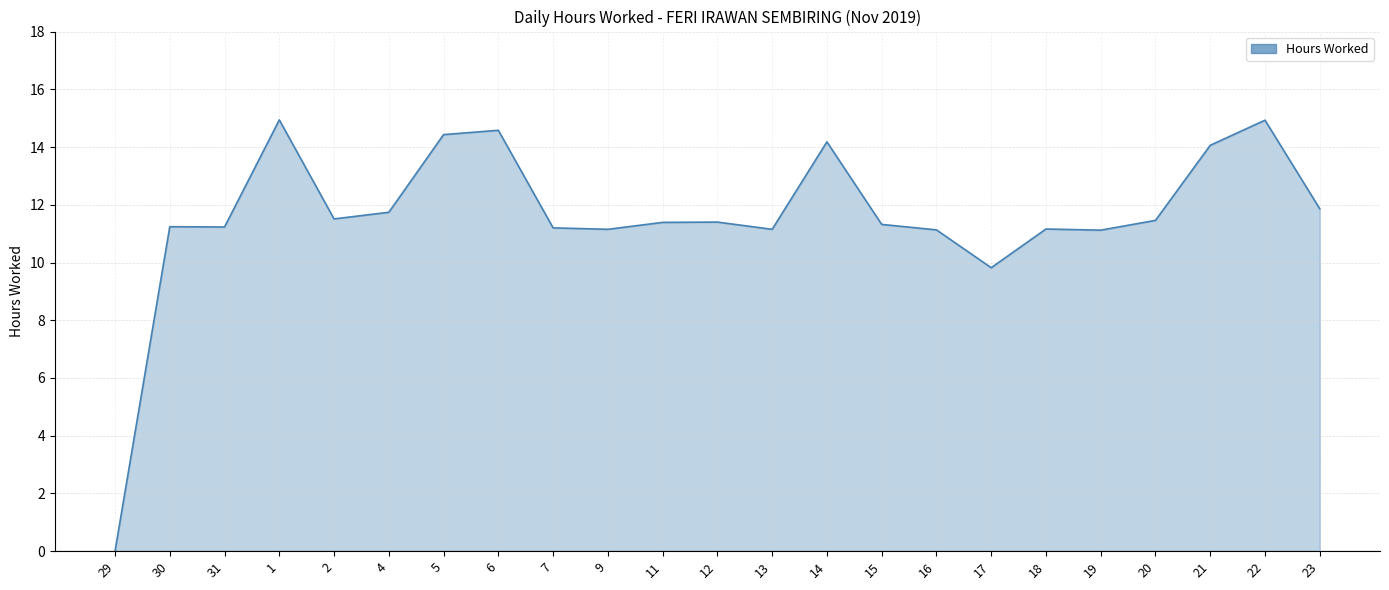

True or false: the data shows 11.2 at 31.

True